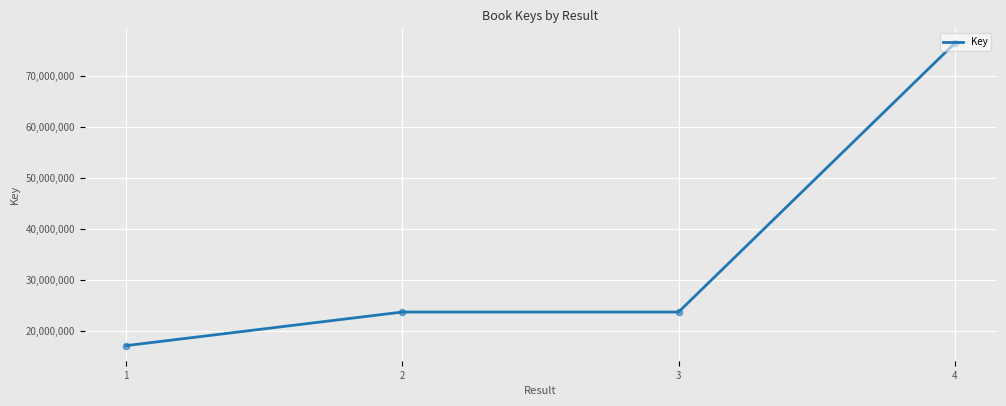

Approximately how many times larger is the value at 1 compared to 2?

0.7